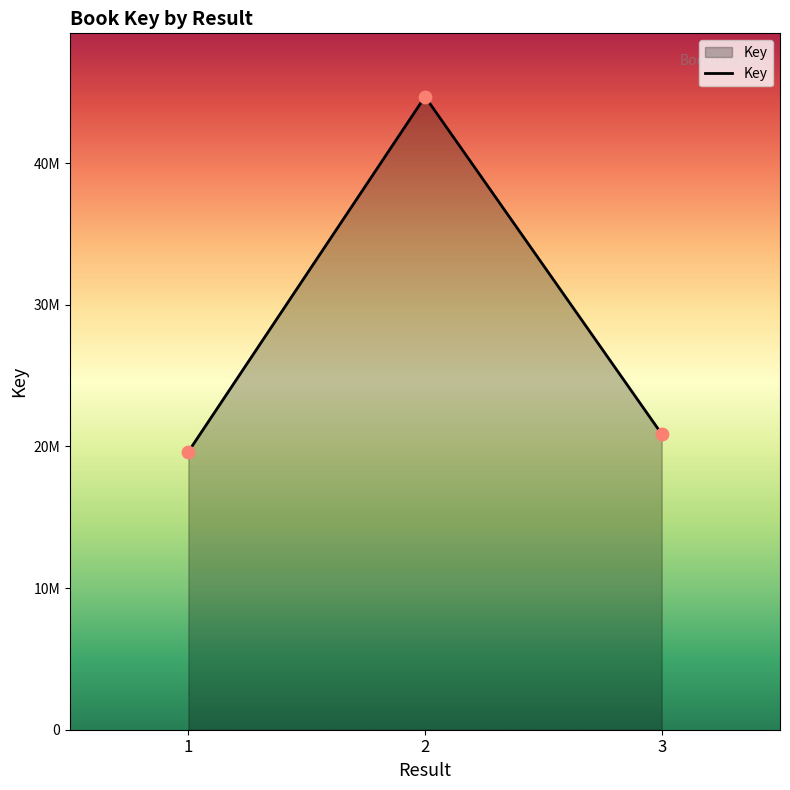

What is the change in value from 2 to 3?

-23816251